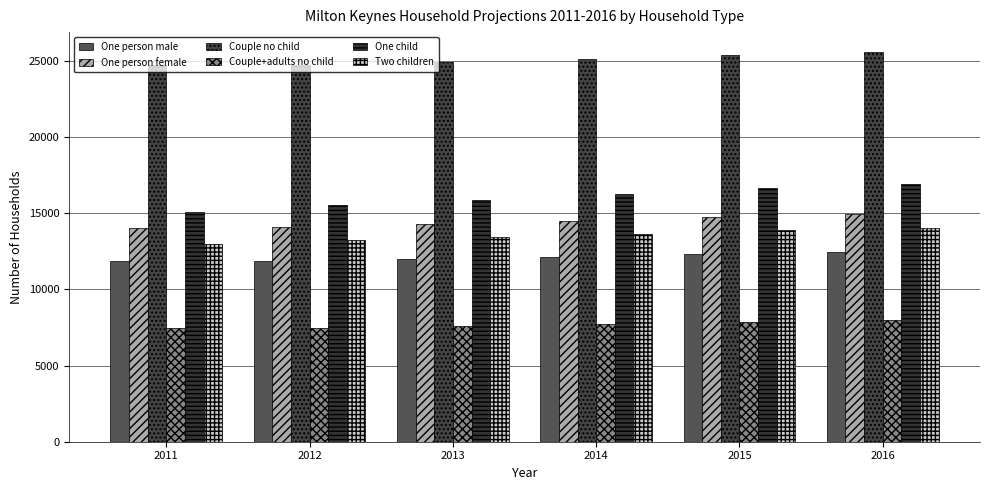

Reading left to right, what are all the values shown in this chart?

One person male: 11854.7	11866.3	11997.8	12137.4	12319.2	12476.1
One person female: 14020.9	14101.9	14289.3	14478.7	14720.4	14935.1
Couple no child: 24708.3	24708.5	24921.1	25117.6	25401.4	25598.3
Couple+adults no child: 7446.3	7492.1	7606.2	7718.8	7856.4	7974.8
One child: 15106.0	15529.1	15890.8	16284.6	16668.2	16918.2
Two children: 12970.9	13214.0	13416.7	13655.8	13875.6	13991.6